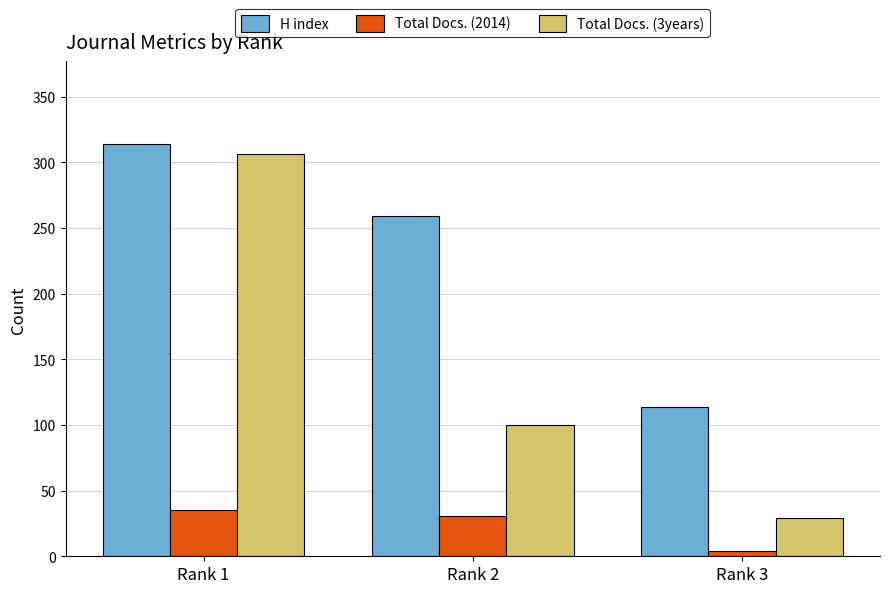

What are all the series names shown in the legend?

H index, Total Docs. (2014), Total Docs. (3years)